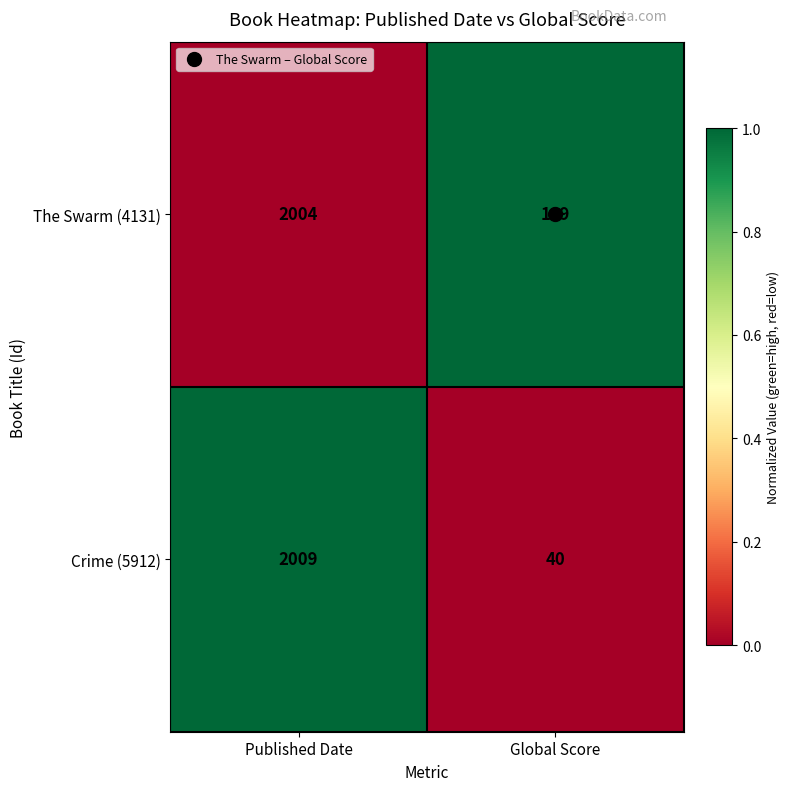

Which category has the highest value in the Crime (5912) series?

Published Date